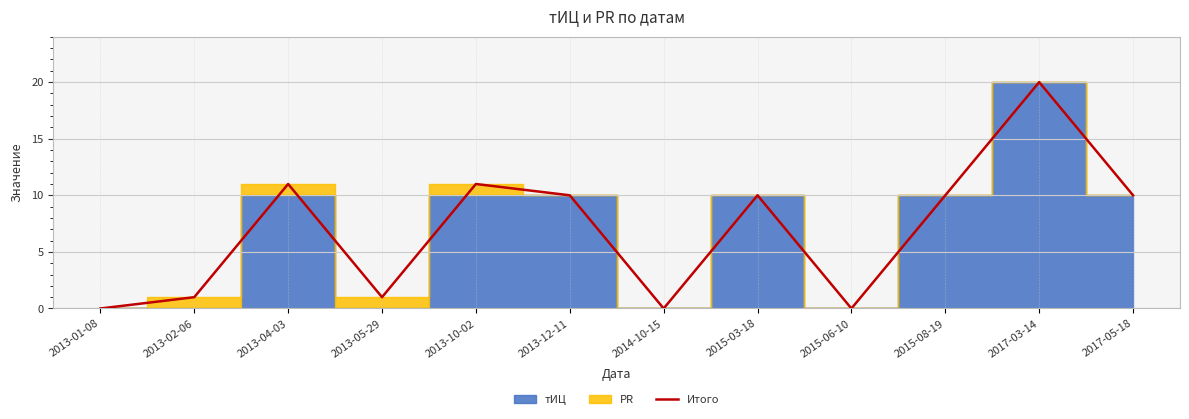

The value at 2015-06-10 is 0. True or false?

True